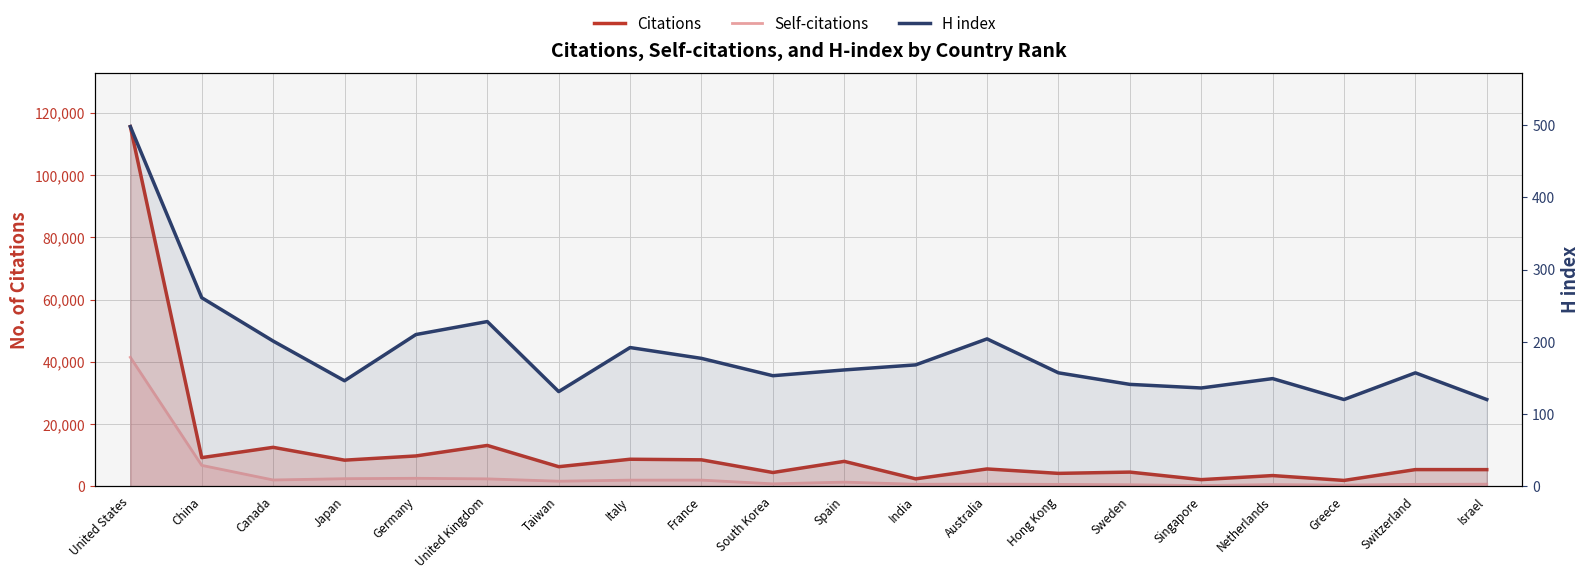

How many values in the Citations series exceed 6264?

9